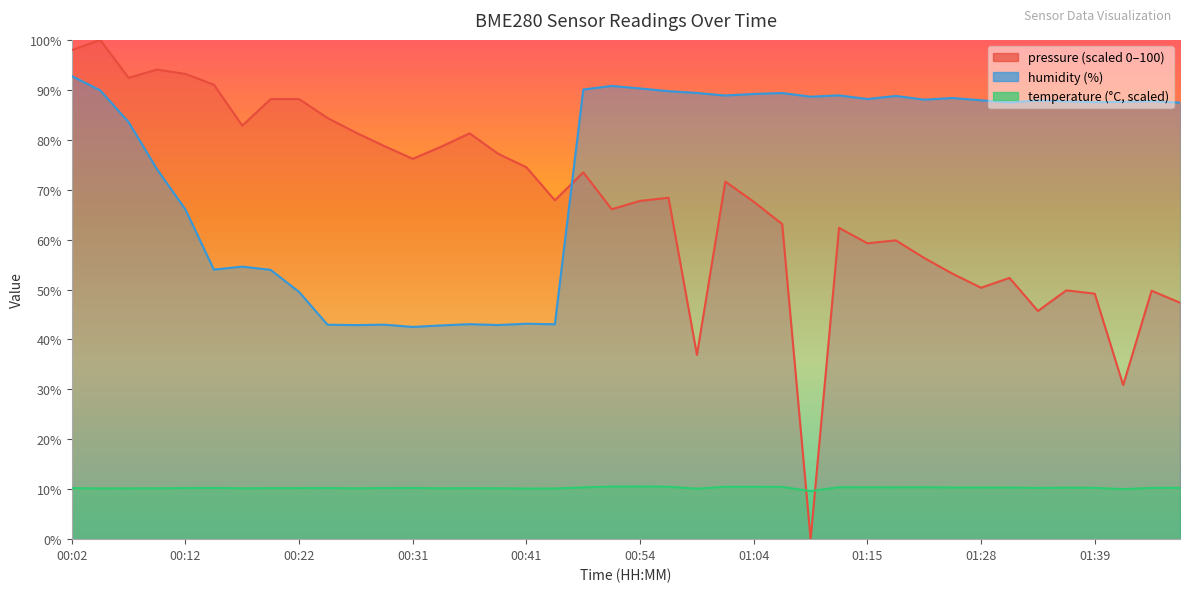

Does the chart have visible grid lines?

No